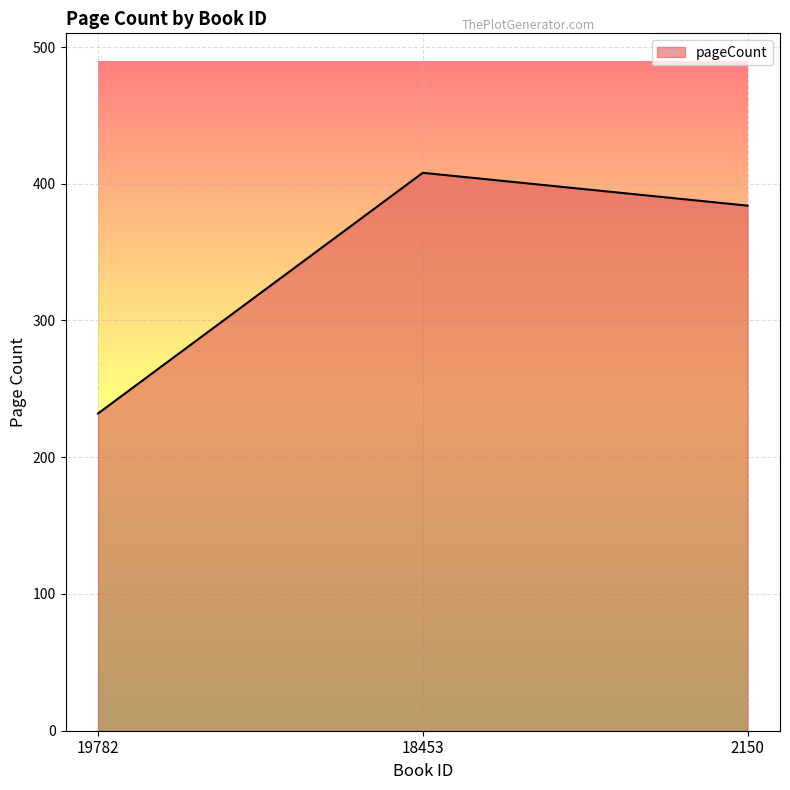

What value does the data have at 2150, to the nearest 5?

385